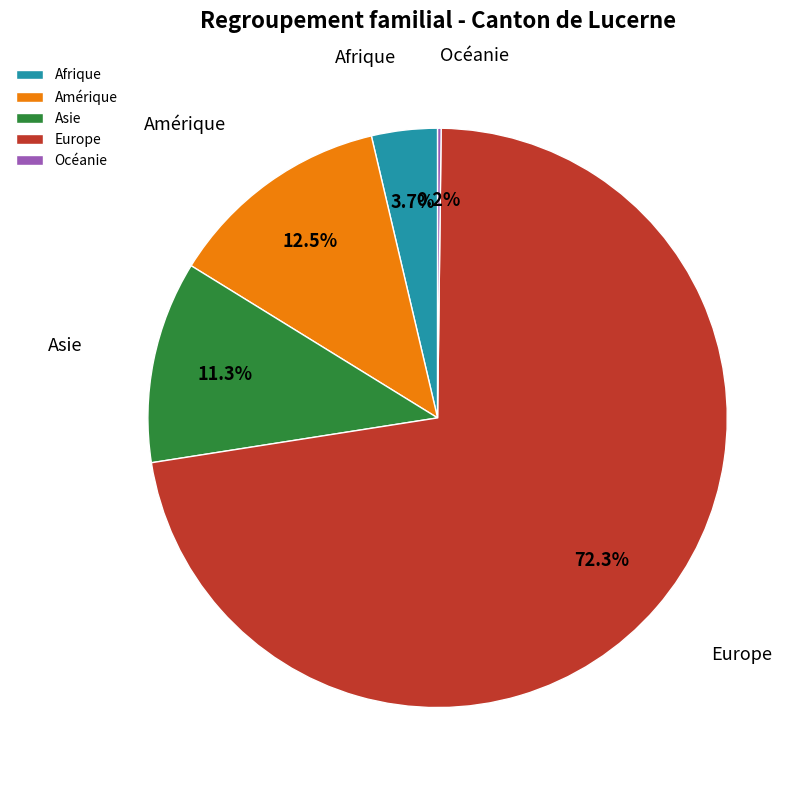

What percentage is NOT represented by Amérique?

87.5%